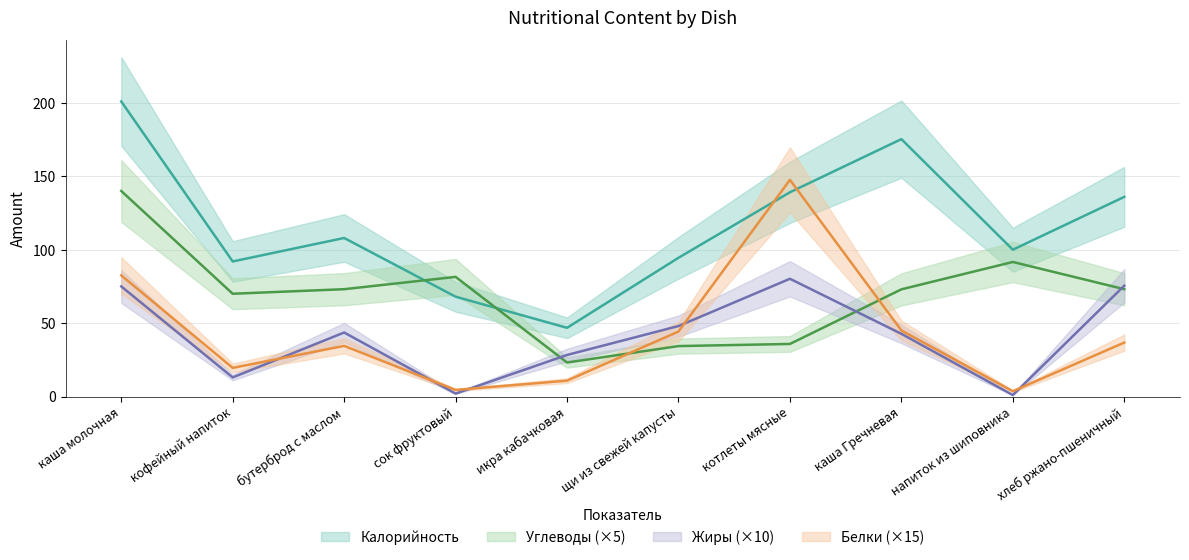

At how many categories does at least one series exceed 73?

9